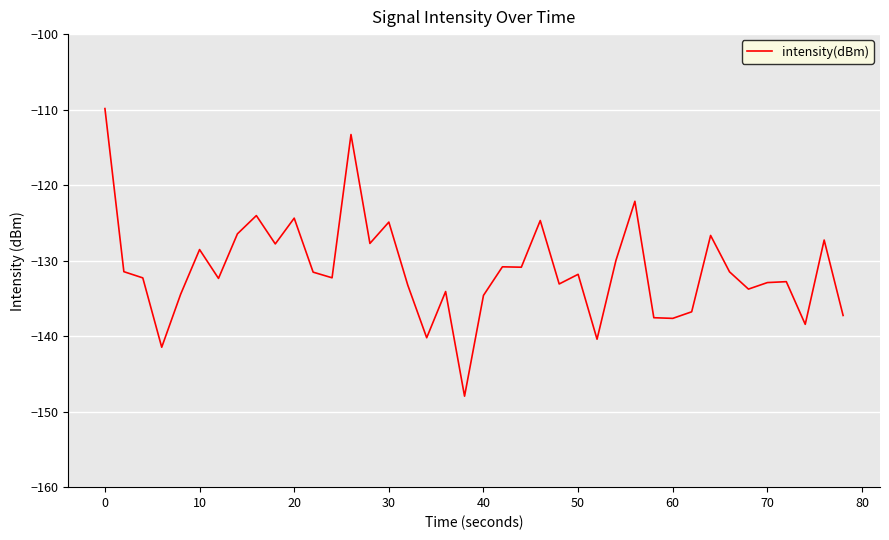

How many categories are shown in the chart?

40